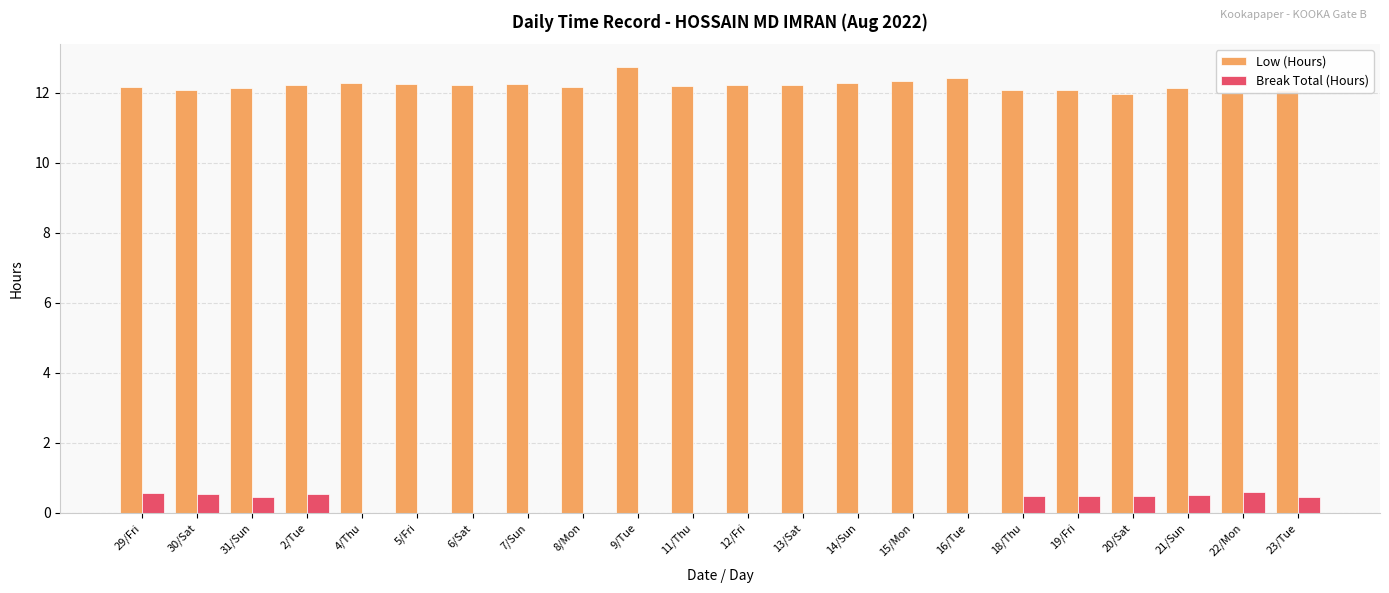

What is the spread (max minus min) of values at 2/Tue?

11.7